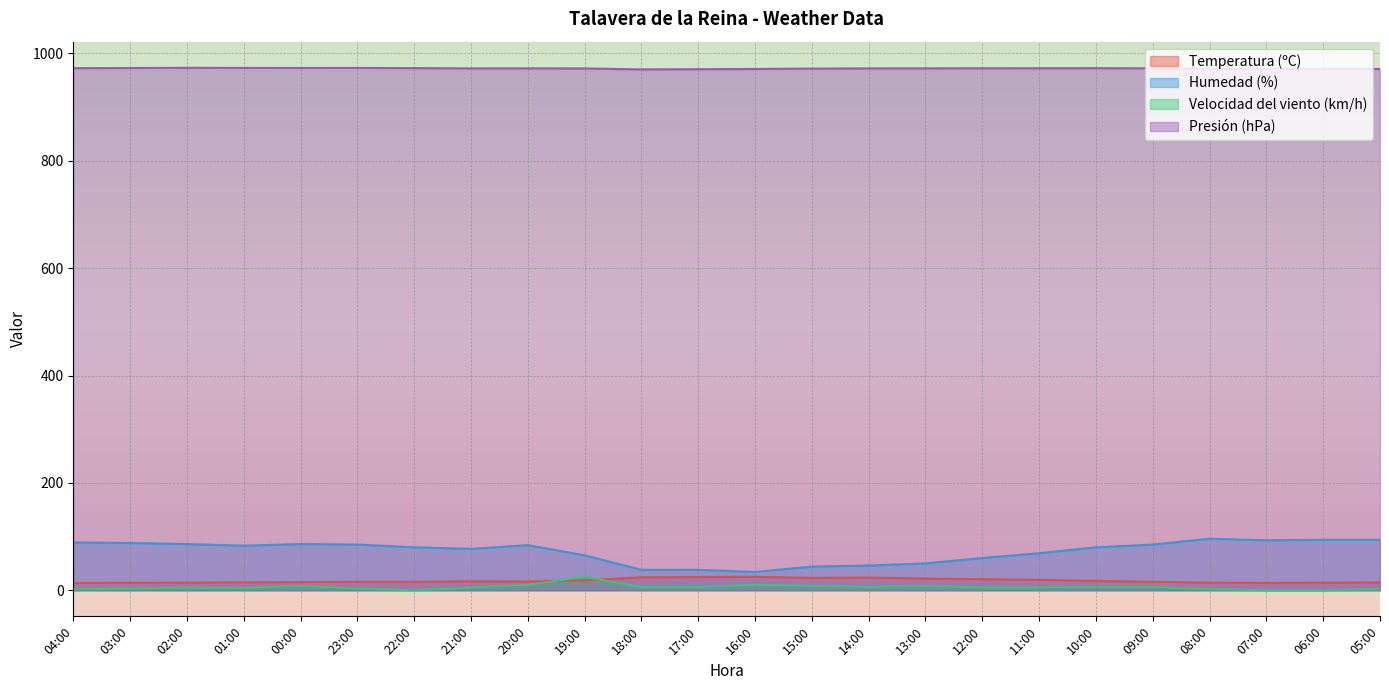

How many interior local valleys does the Humedad (%) series have?

4